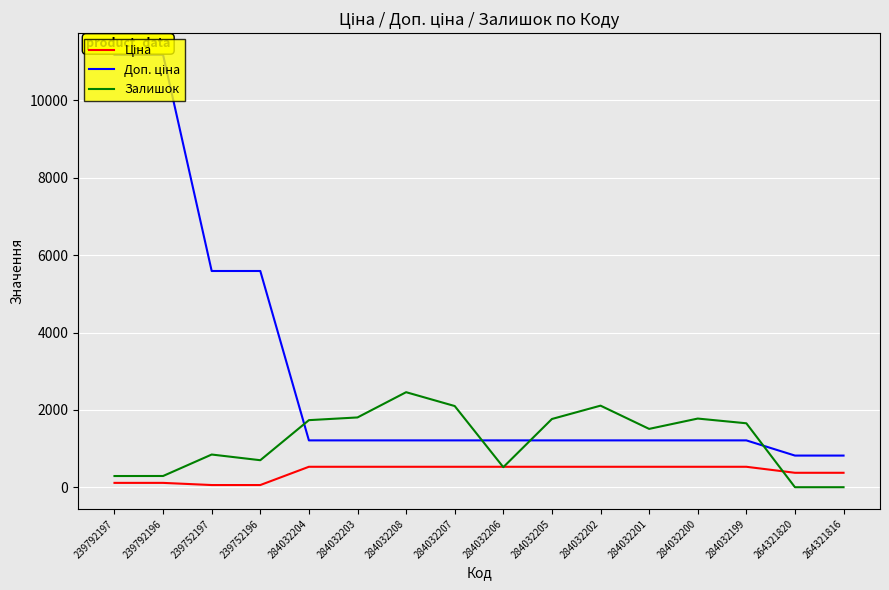

True or false: Залишок has a value of 116.1 at 284032206.

False